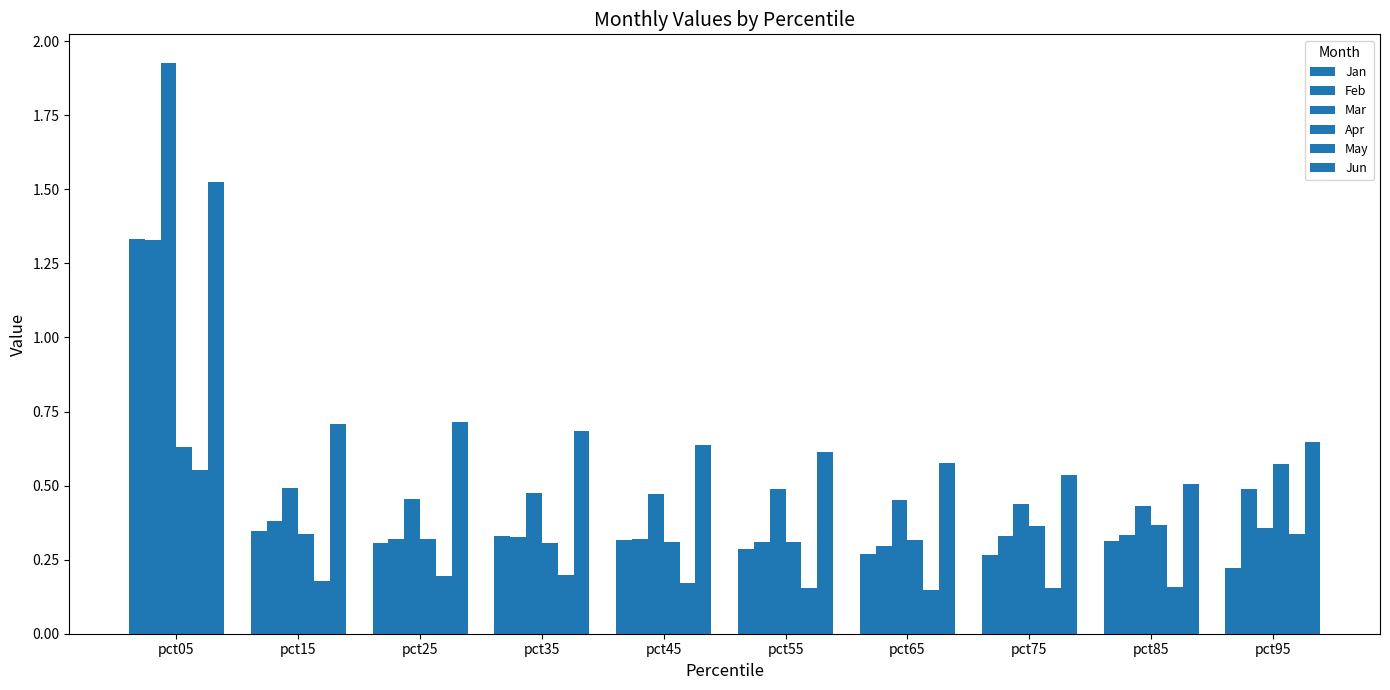

How many groups of bars are there?

10